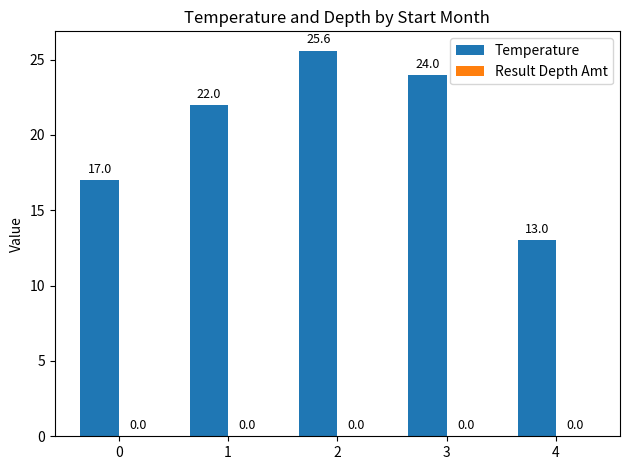

What is the difference between the second highest and second lowest values?

7.0